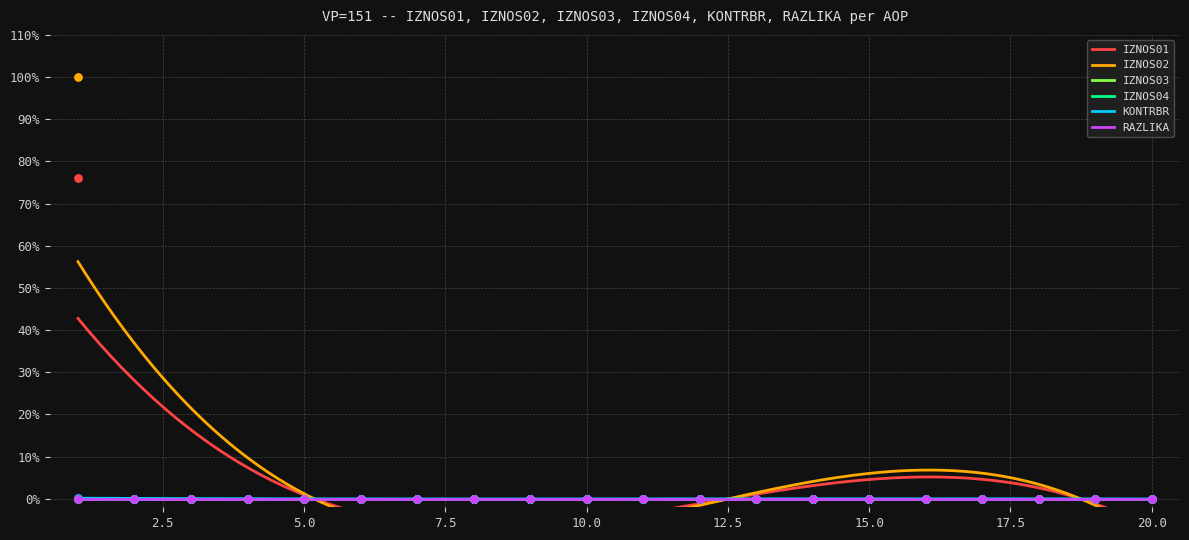

Which series reaches the minimum Y coordinate?

IZNOS01